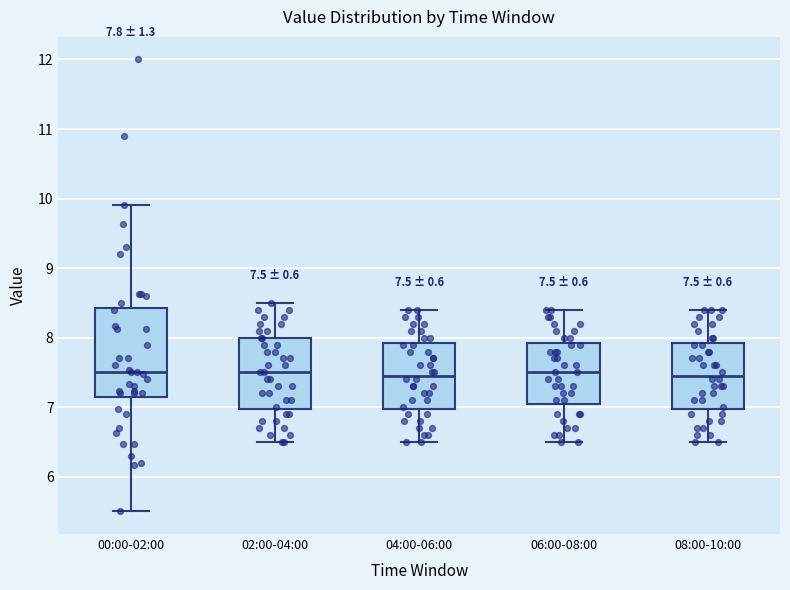

Which box is the tallest, from its lower edge to its upper edge?

00:00-02:00